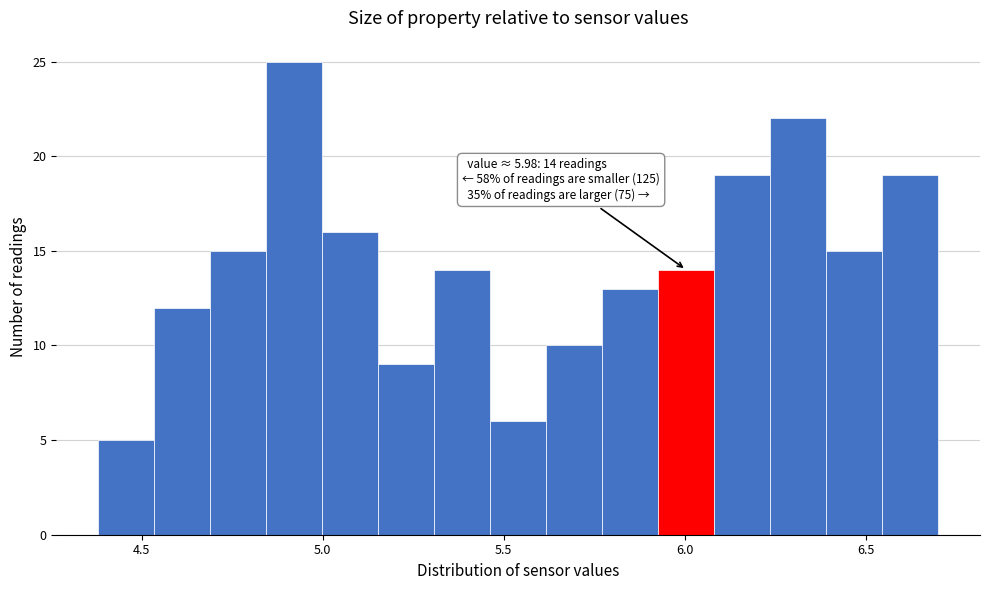

Read against the x-axis, roughly where is the centre of the tallest bar?

4.90